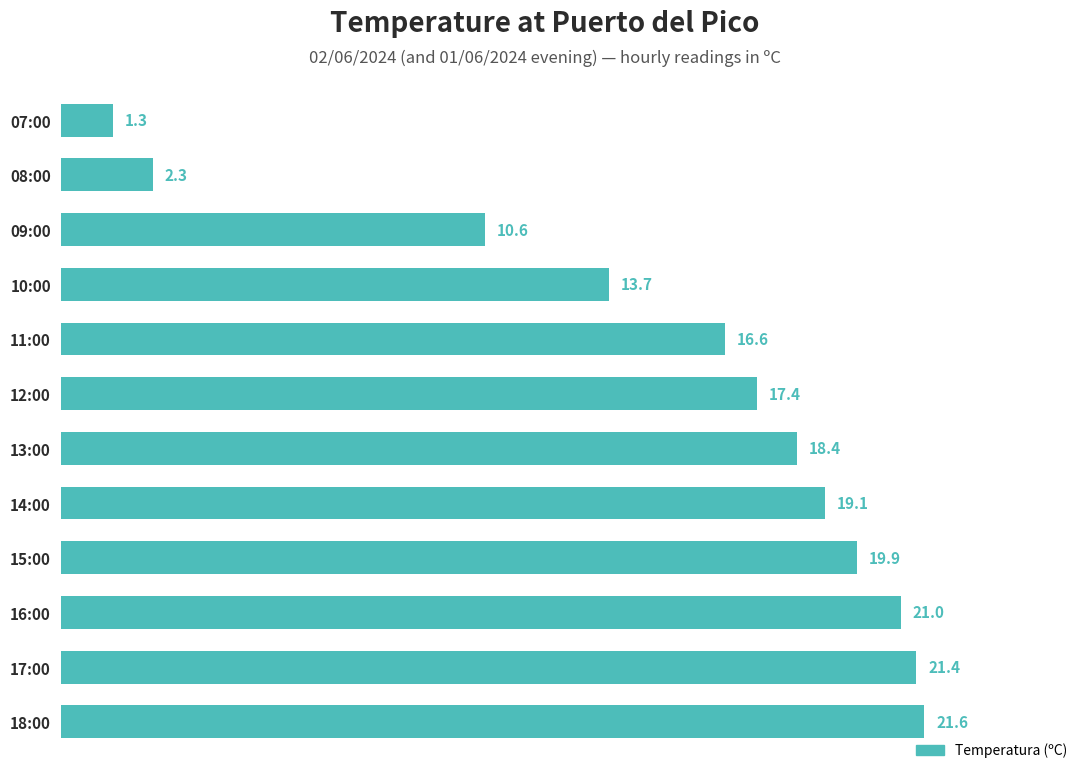

What is the smallest value displayed?

1.3